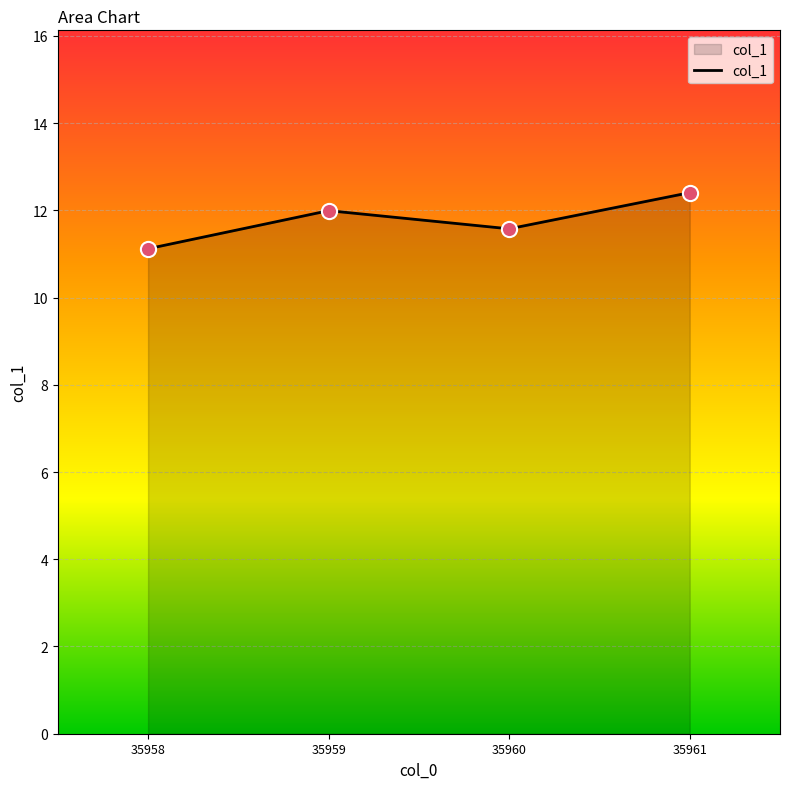

Which has a higher value, 35960 or 35961?

35961